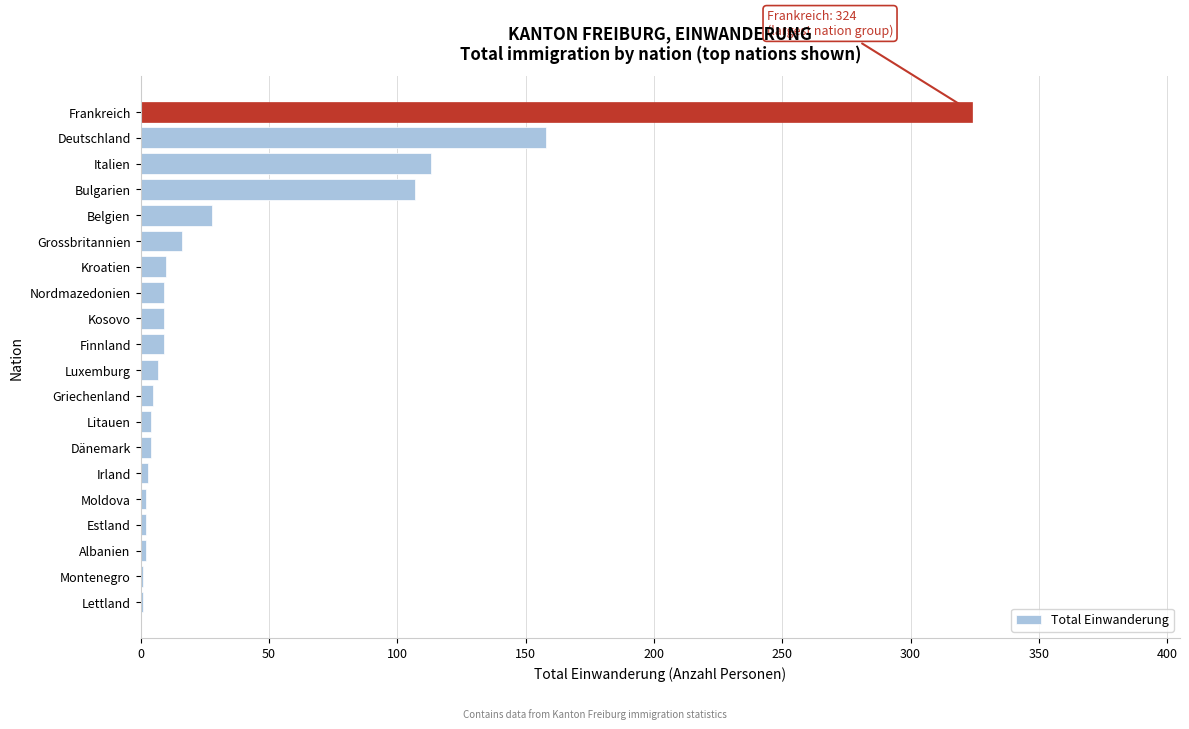

True or false: the data shows 455 at Frankreich.

False